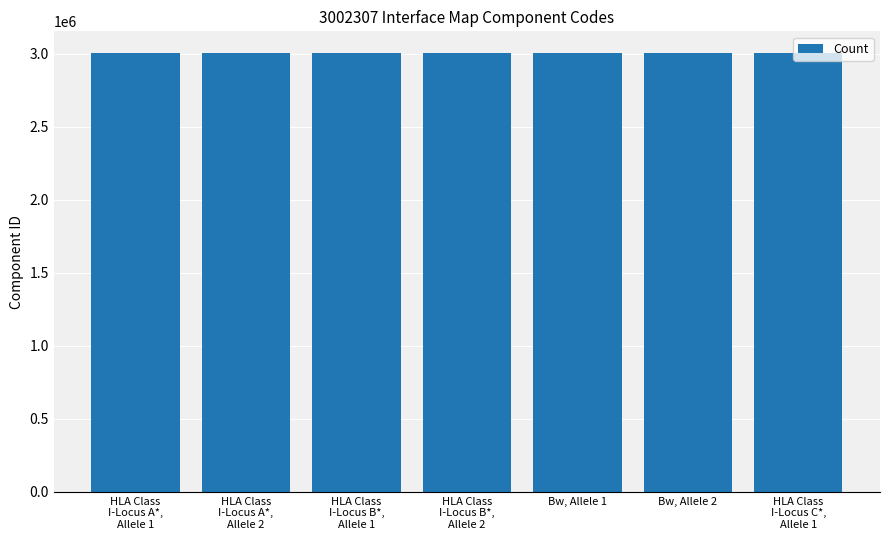

What is the smallest value displayed?

3002319